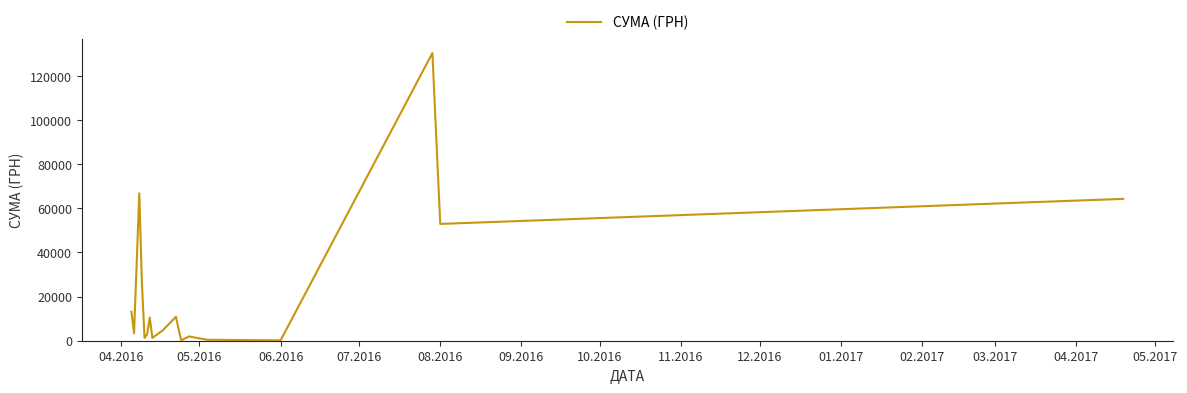

What is the greatest value displayed?

130379.7